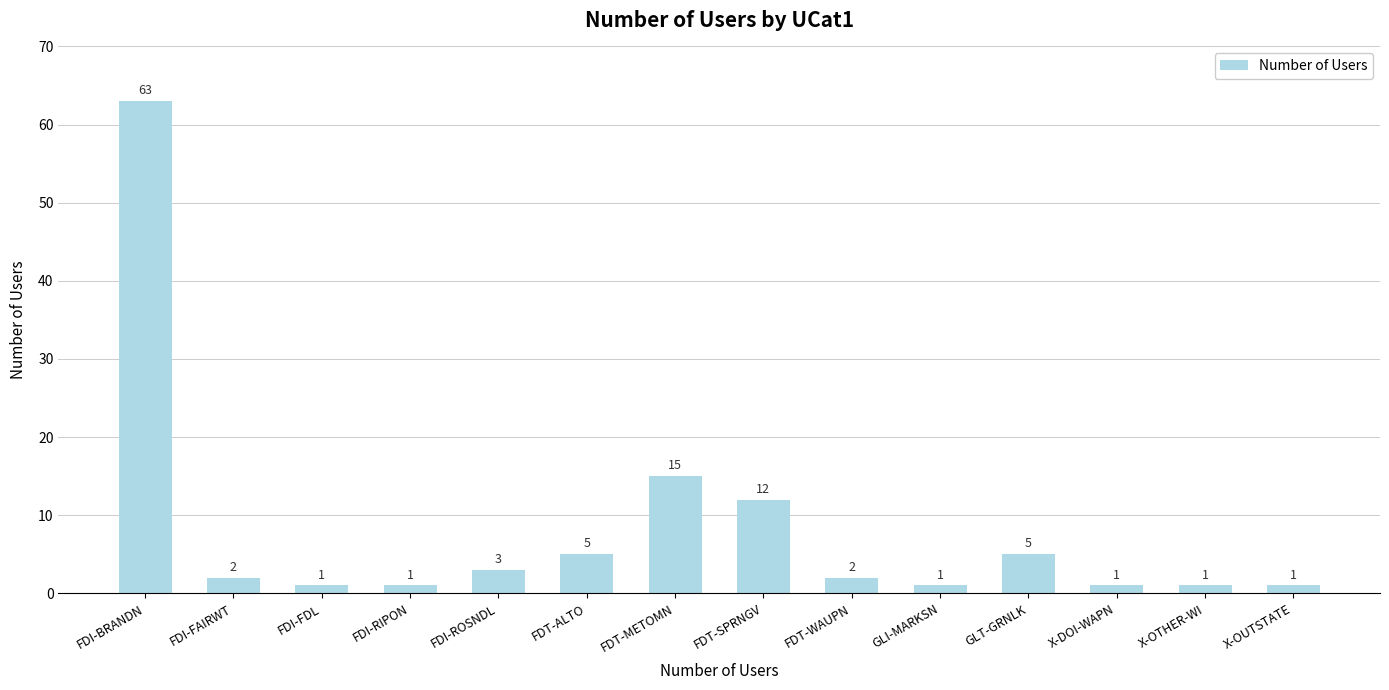

Reading left to right, list all the values displayed in this chart.

FDI-BRANDN=63	FDI-FAIRWT=2	FDI-FDL=1	FDI-RIPON=1	FDI-ROSNDL=3	FDT-ALTO=5	FDT-METOMN=15	FDT-SPRNGV=12	FDT-WAUPN=2	GLI-MARKSN=1	GLT-GRNLK=5	X-DOI-WAPN=1	X-OTHER-WI=1	X-OUTSTATE=1